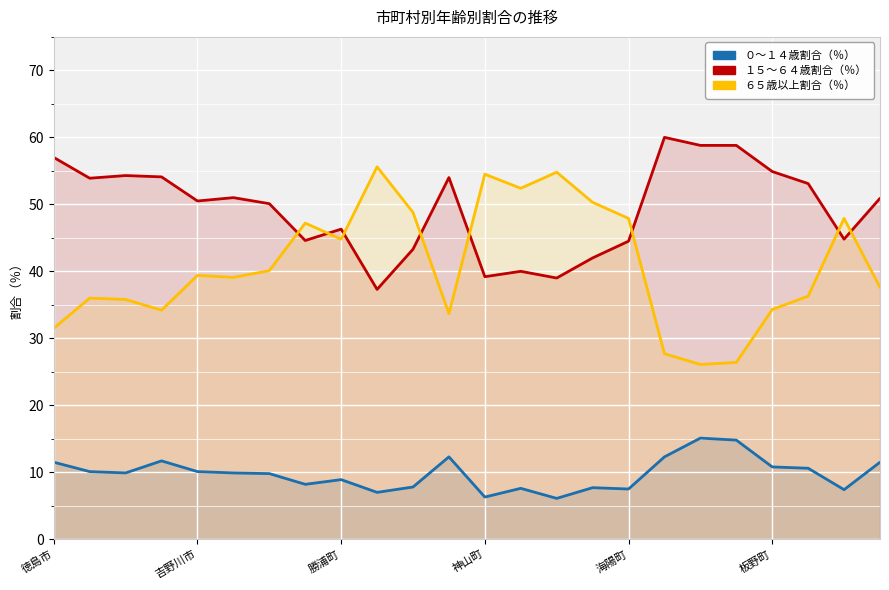

What is the maximum value shown in the chart?

60.0